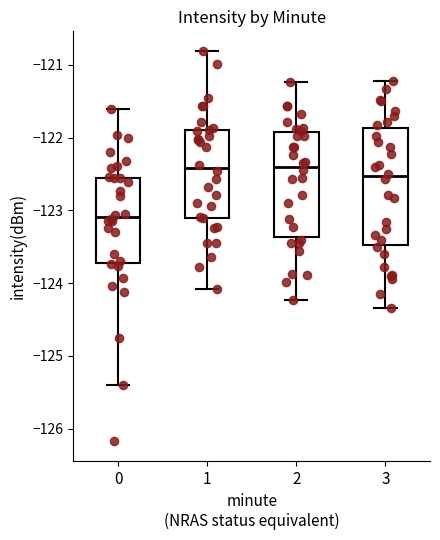

Where does the upper whisker of the box at x = 1 end on the y-axis? The values are not printed on the chart, so give them approximately, as read against the axis.

-120.8